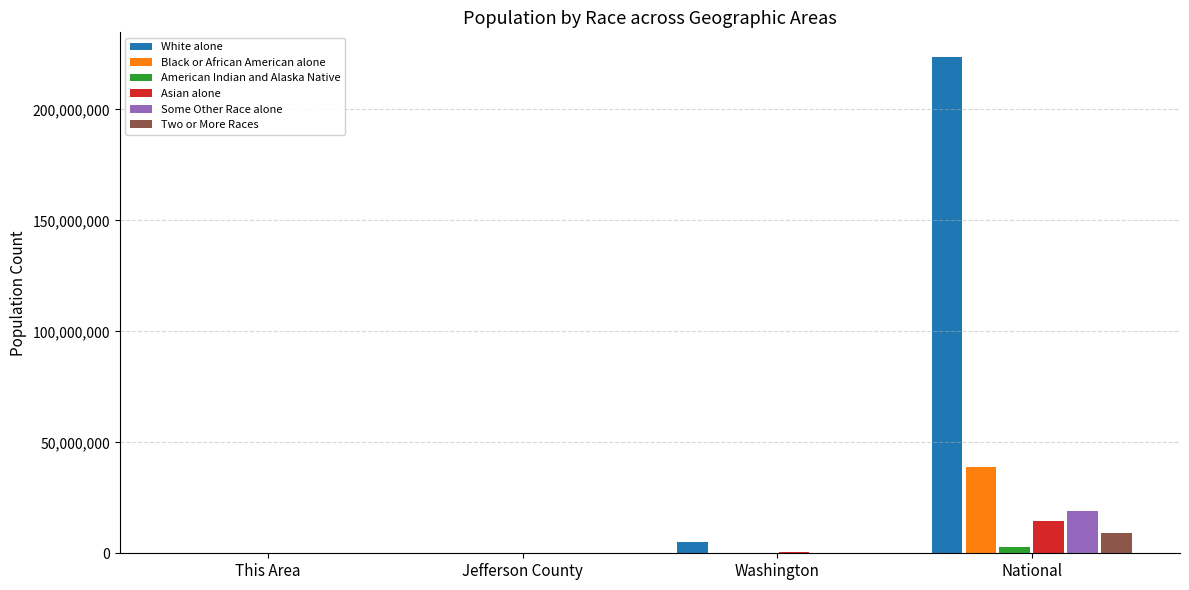

What is the difference between the Black or African American alone values at This Area and National?

38929286